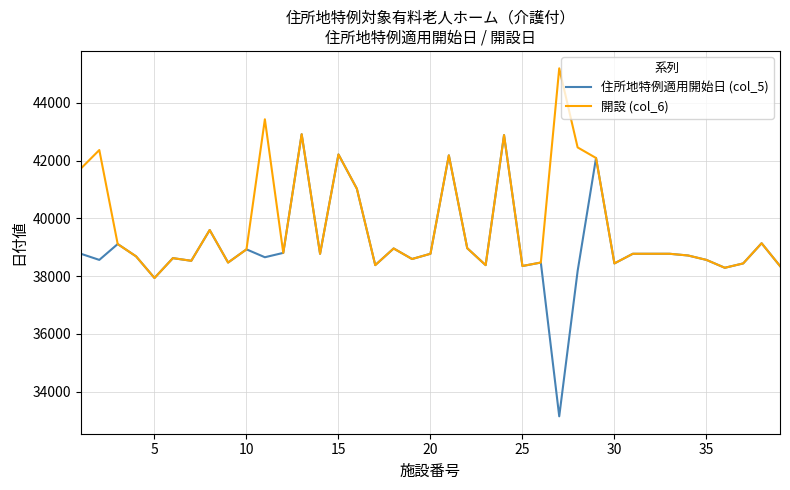

Which series has the widest spread of values?

住所地特例適用開始日 (col_5)